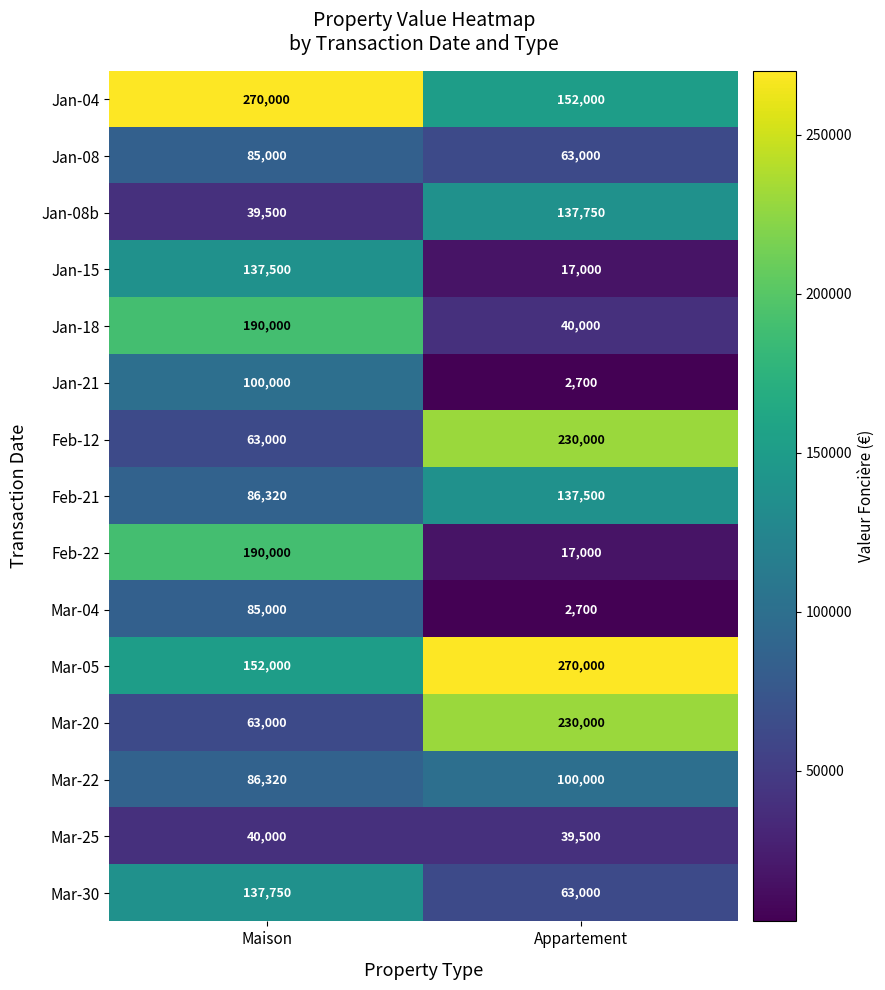

Reading left to right, transcribe all the data shown in this chart.

Jan-04: 270000	152000
Jan-08: 85000	63000
Jan-08b: 39500	137750
Jan-15: 137500	17000
Jan-18: 190000	40000
Jan-21: 100000	2700
Feb-12: 63000	230000
Feb-21: 86320	137500
Feb-22: 190000	17000
Mar-04: 85000	2700
Mar-05: 152000	270000
Mar-20: 63000	230000
Mar-22: 86320	100000
Mar-25: 40000	39500
Mar-30: 137750	63000